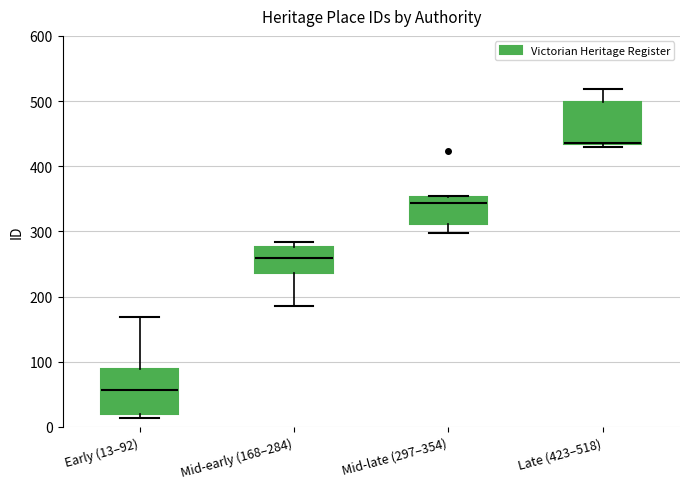

Reading left to right, transcribe this box plot: for each box, give where its median line is, the range the box spans, and where its two whiskers end, as read against the y-axis. The values are not printed on the chart, so give them approximately, as read against the axis.

Early (13–92): median 60, box 20 to 90, whiskers 10 to 170
Mid-early (168–284): median 260, box 240 to 280, whiskers 190 to 280 (just above the box's upper edge)
Mid-late (297–354): median 340, box 310 to 350, whiskers 300 to 350
Late (423–518): median 440 (drawn on the box's lower edge), box 430 to 500, whiskers 430 (just below the box's lower edge) to 520